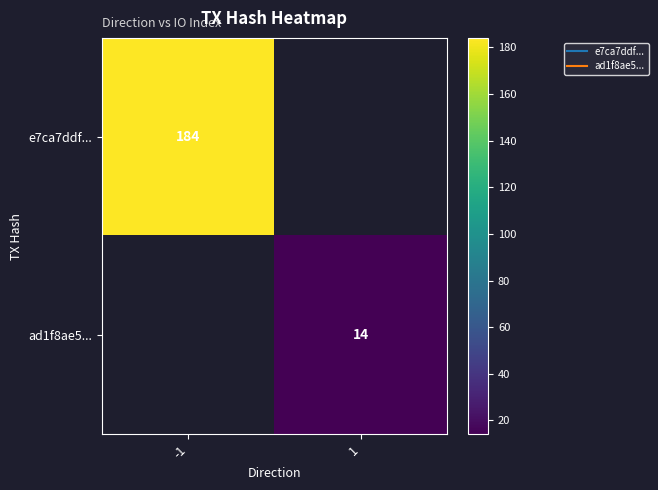

At how many categories does at least one series exceed 155?

1